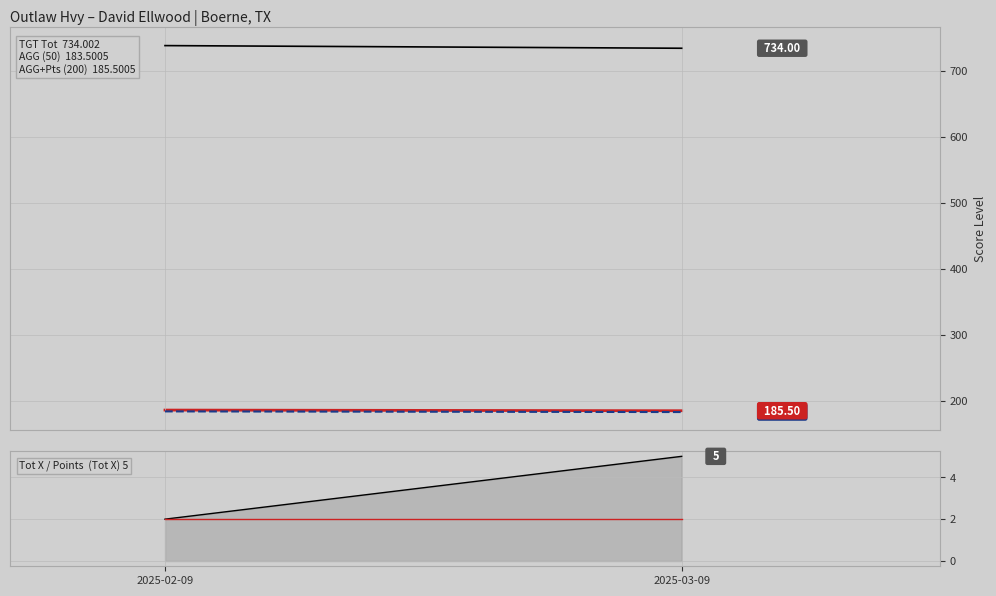

Reading right to left, transcribe all the data shown in this chart.

TGT Tot: 2025-03-09=734.0	2025-02-09=738.0
AGG: 2025-03-09=183.5	2025-02-09=184.5
AGG + Pts: 2025-03-09=185.5	2025-02-09=186.5
Tot  X: 2025-03-09=5.0	2025-02-09=2.0
Points: 2025-03-09=2.0	2025-02-09=2.0